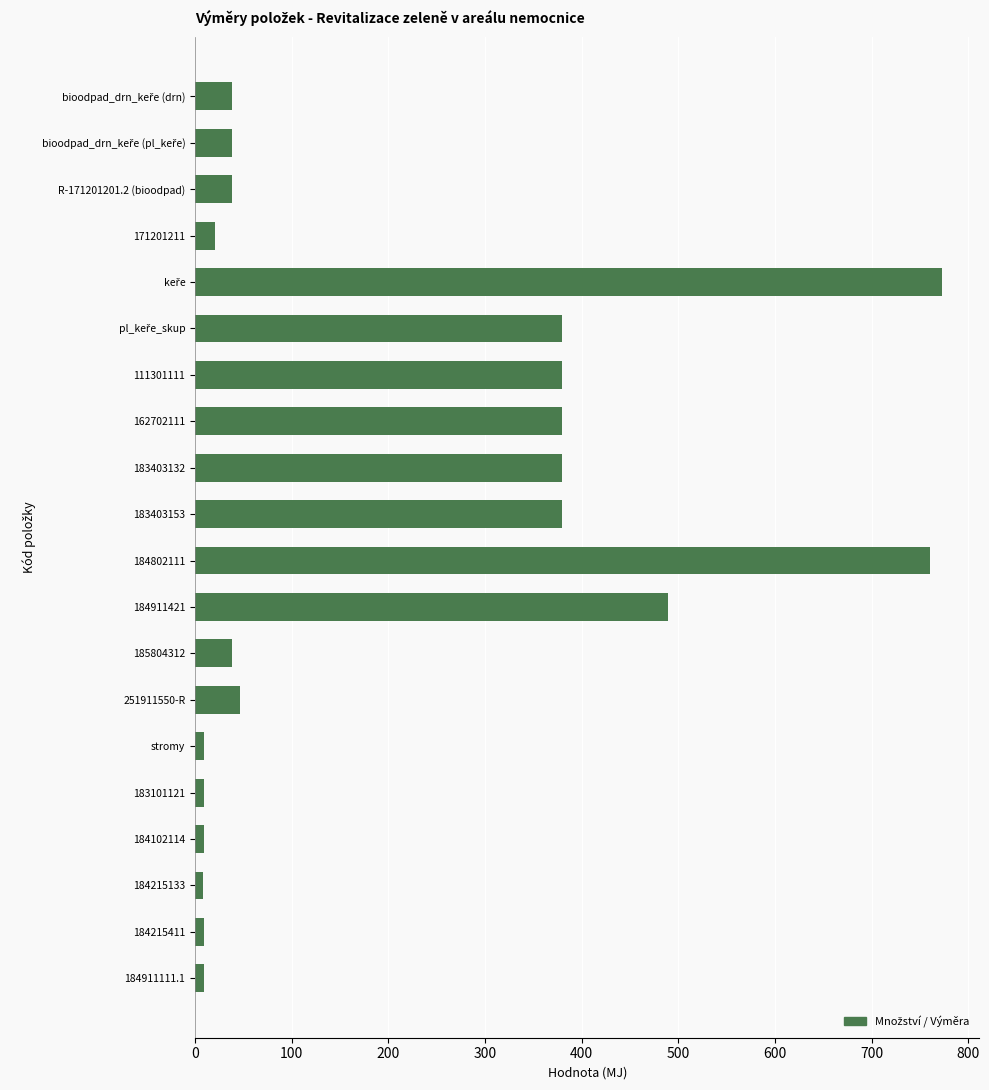

What is the value of the 5th bar from the top?

773.0